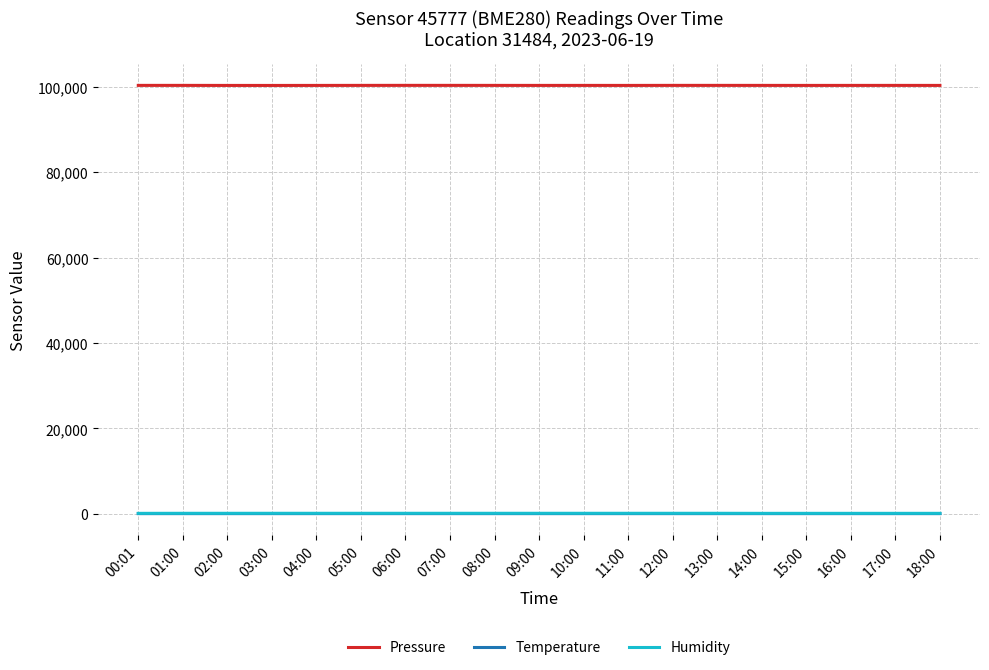

The Temperature series shows 21.1 at 17:00. True or false?

True